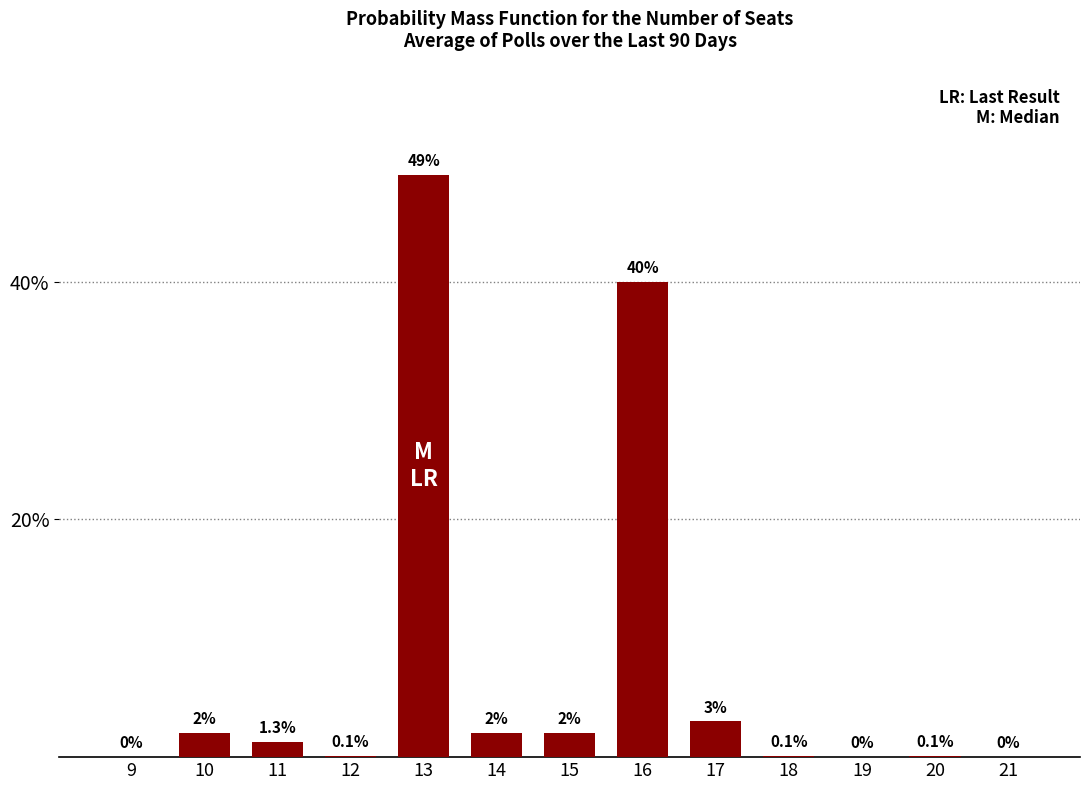

Reading left to right, list all the values displayed in this chart.

9=0.0	10=2.0	11=1.3	12=0.1	13=49.0	14=2.0	15=2.0	16=40.0	17=3.0	18=0.1	19=0.0	20=0.1	21=0.0